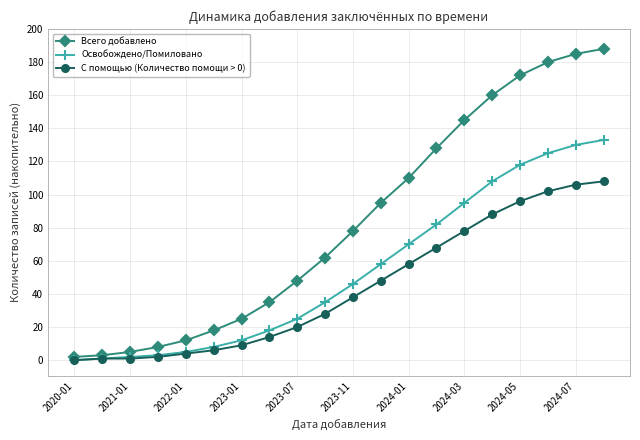

Which series has the largest total across all categories?

Всего добавлено